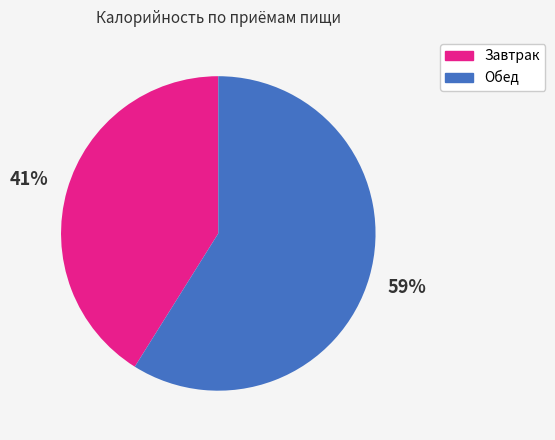

What is the largest slice in the pie chart?

Обед